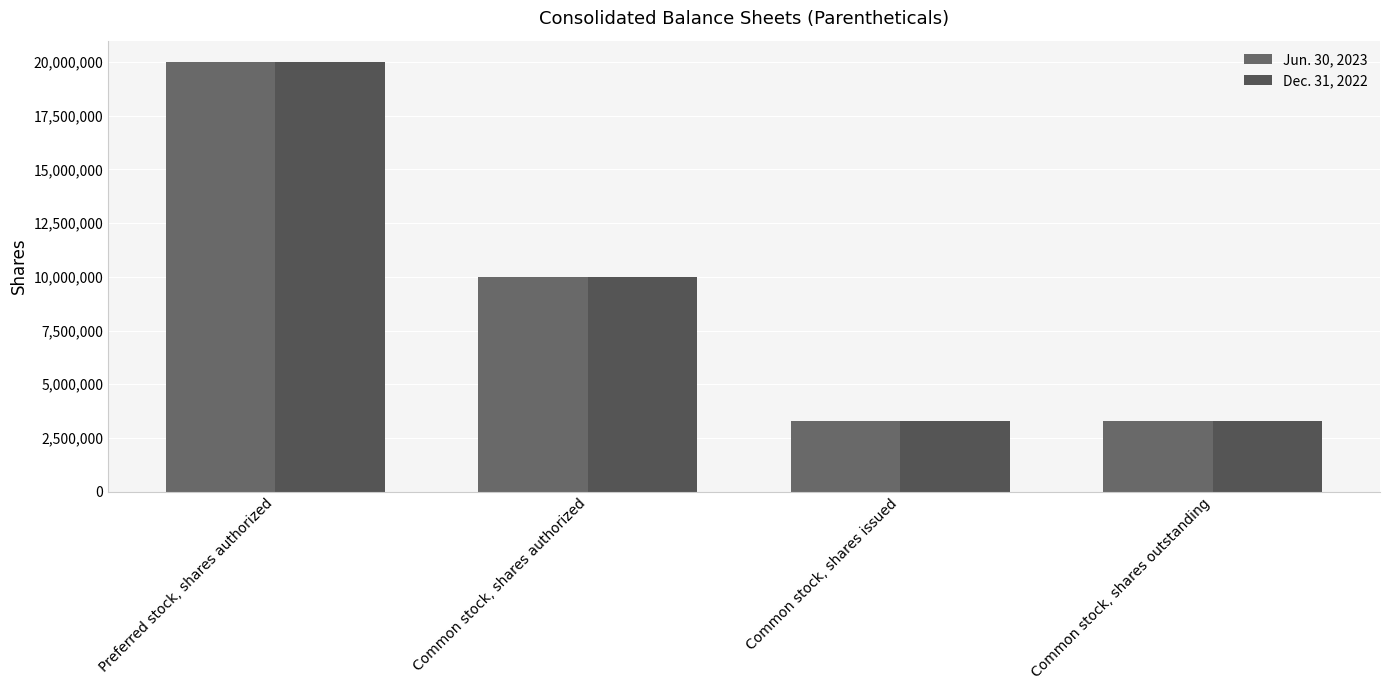

What is the sum of the Jun. 30, 2023 values at Common stock, shares authorized and Common stock, shares issued?

13308074